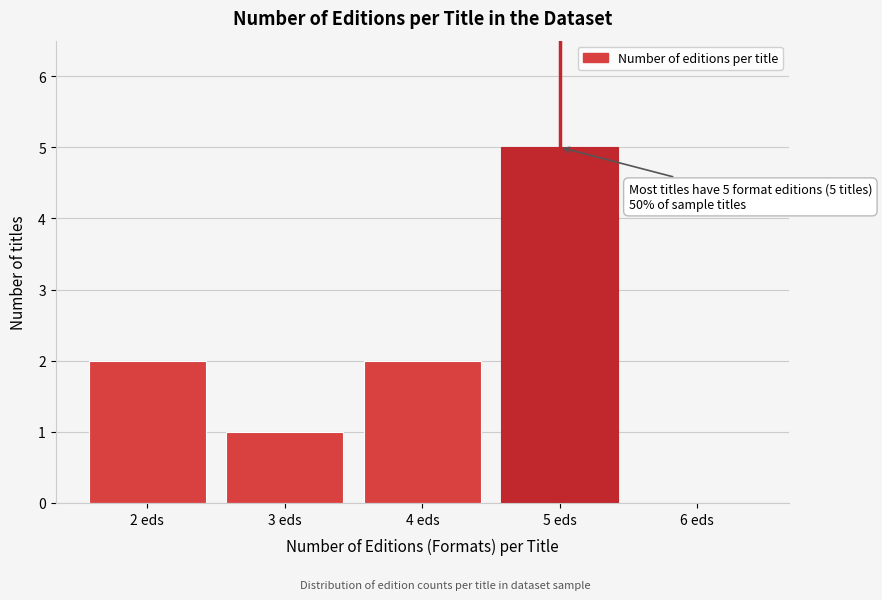

Reading left to right, transcribe all the data shown in this chart.

2 eds=2	3 eds=1	4 eds=2	5 eds=5	6 eds=0